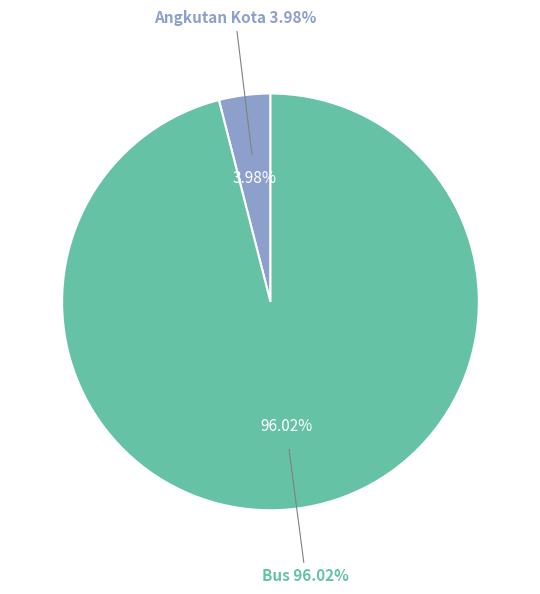

Is it true that Bus 2019 is 14% of the pie?

False